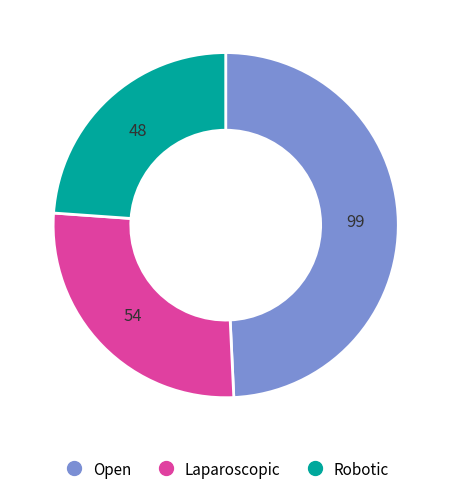

Is there a majority slice in this chart?

No